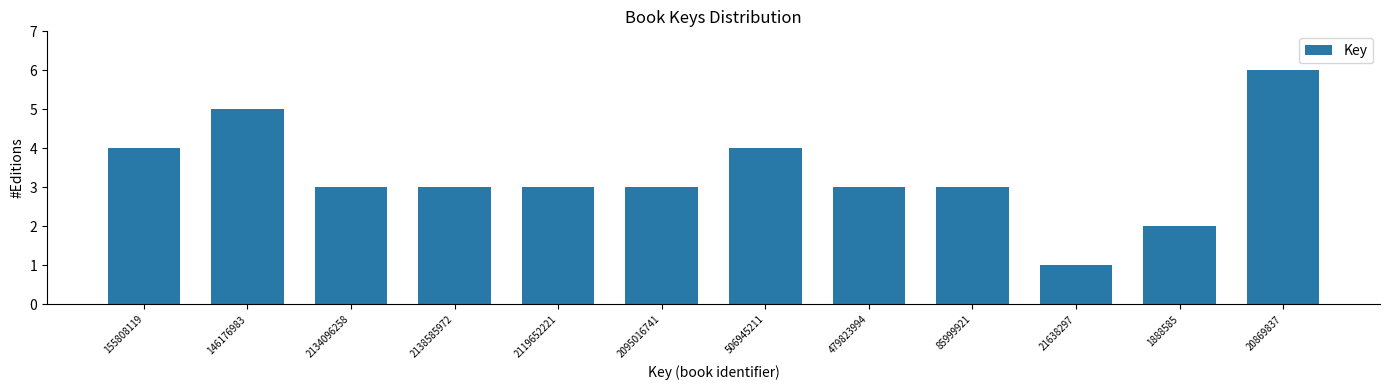

Reading left to right, transcribe all the data shown in this chart.

4	5	3	3	3	3	4	3	3	1	2	6